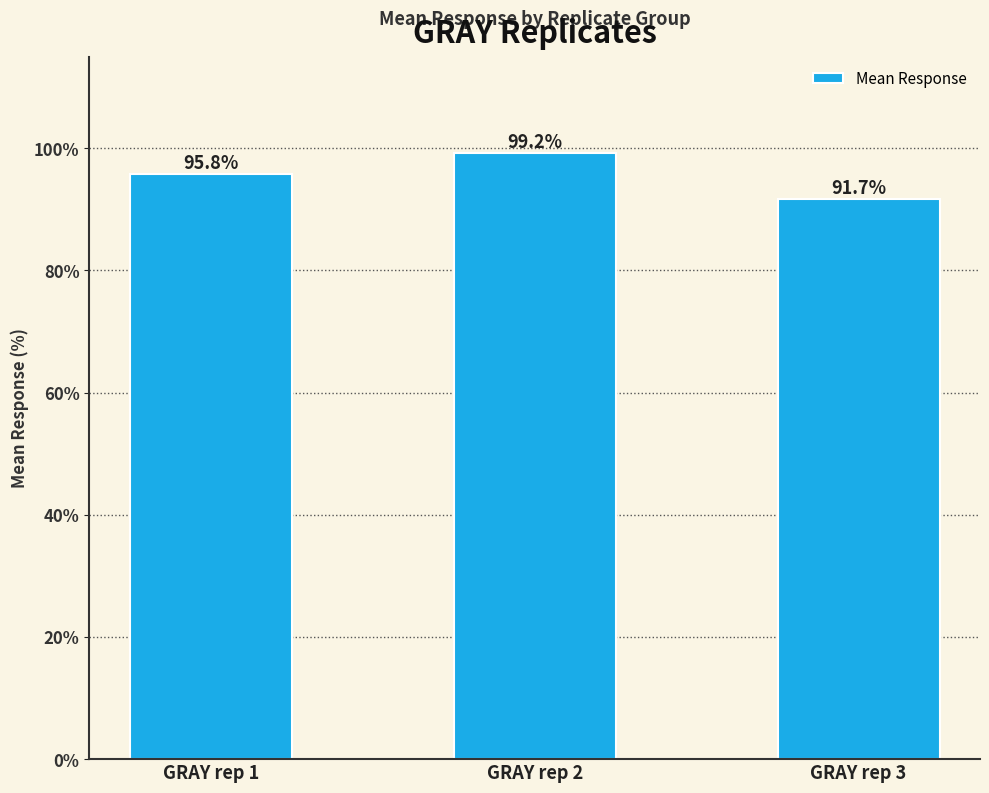

What is the value of the 3rd bar from the left?

91.7